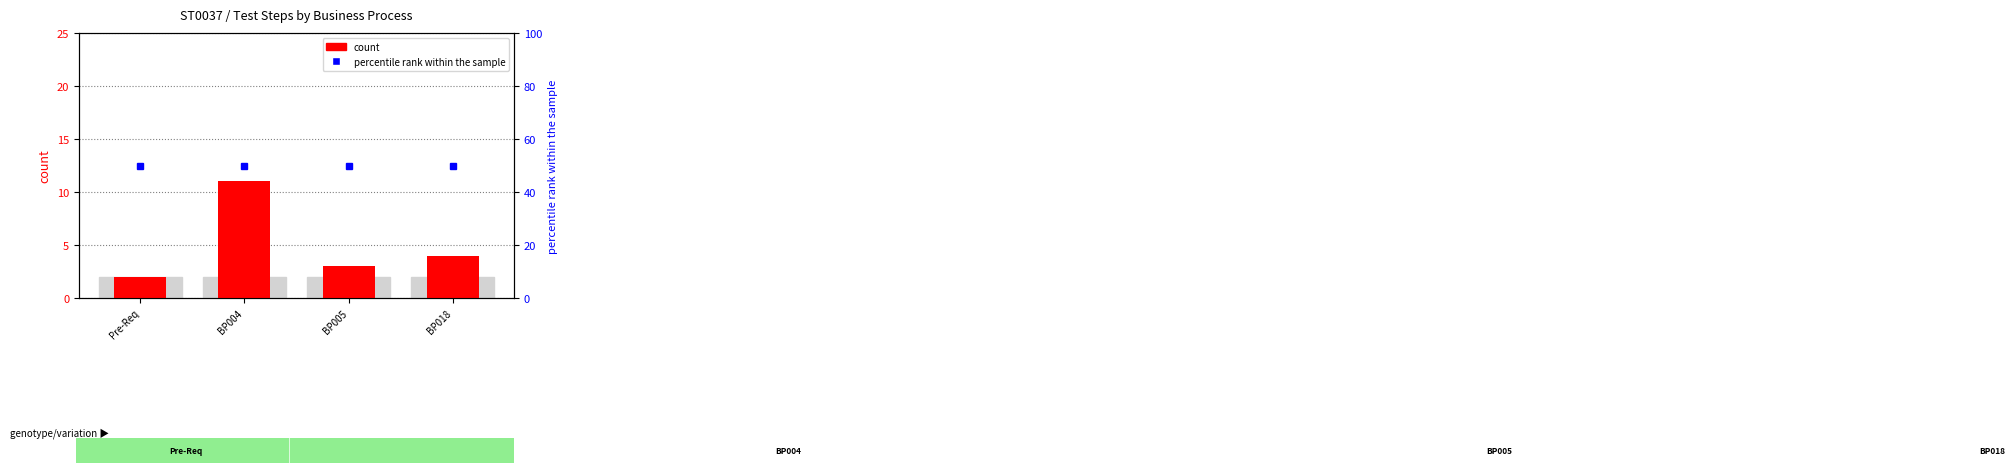

Is the value of count at BP005 greater than the value of percentile rank within the sample at Pre-Req?

No